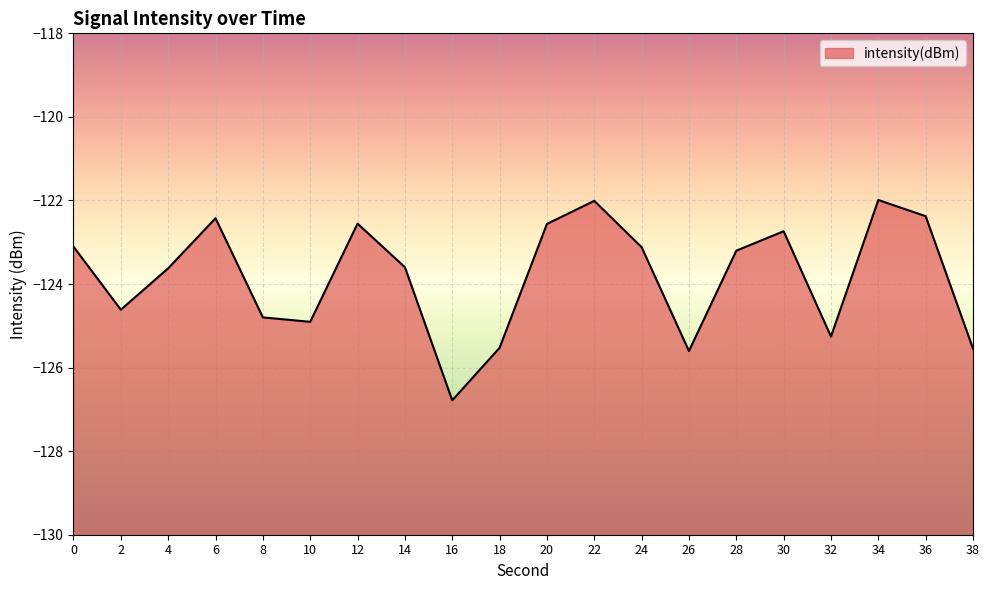

Count the number of data series in this chart.

1